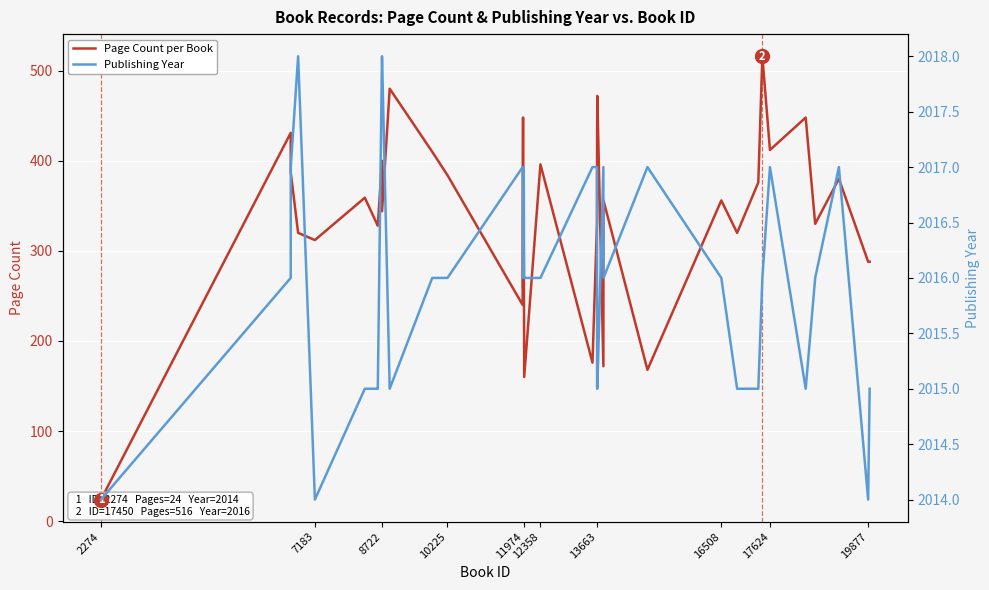

What is the label of the 17th point from the left?

11974